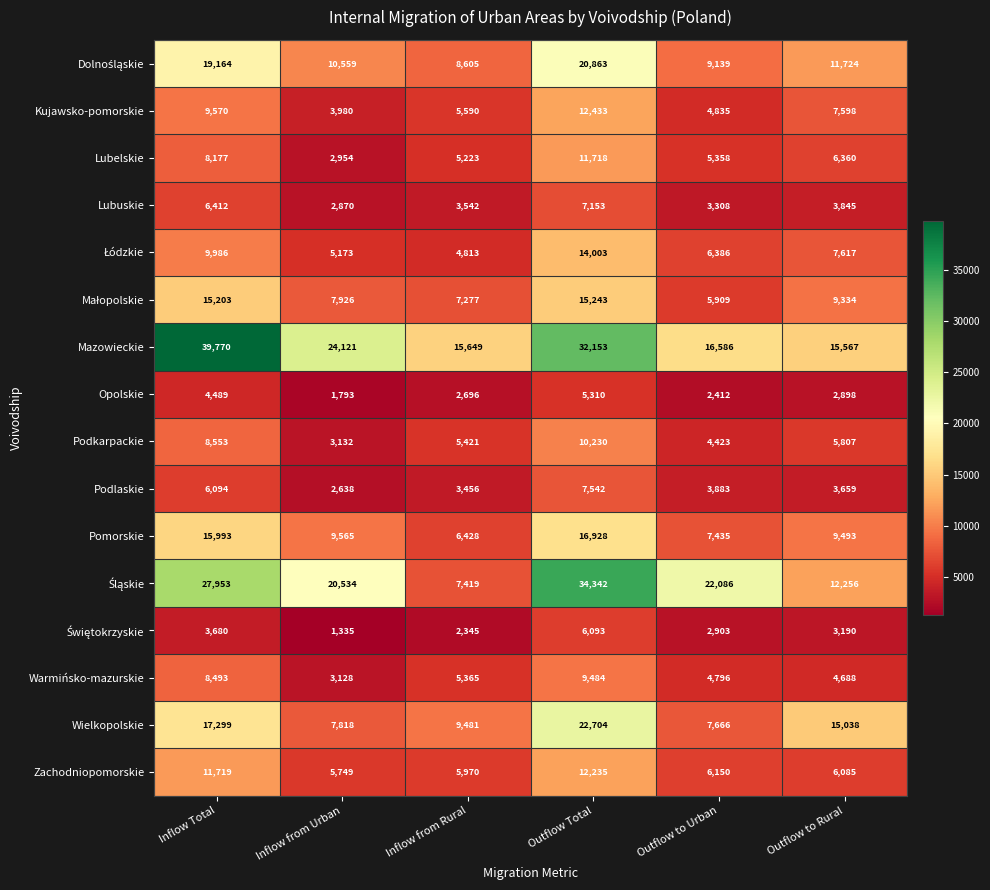

The value of Podlaskie at Inflow from Urban is 1321. True or false?

False